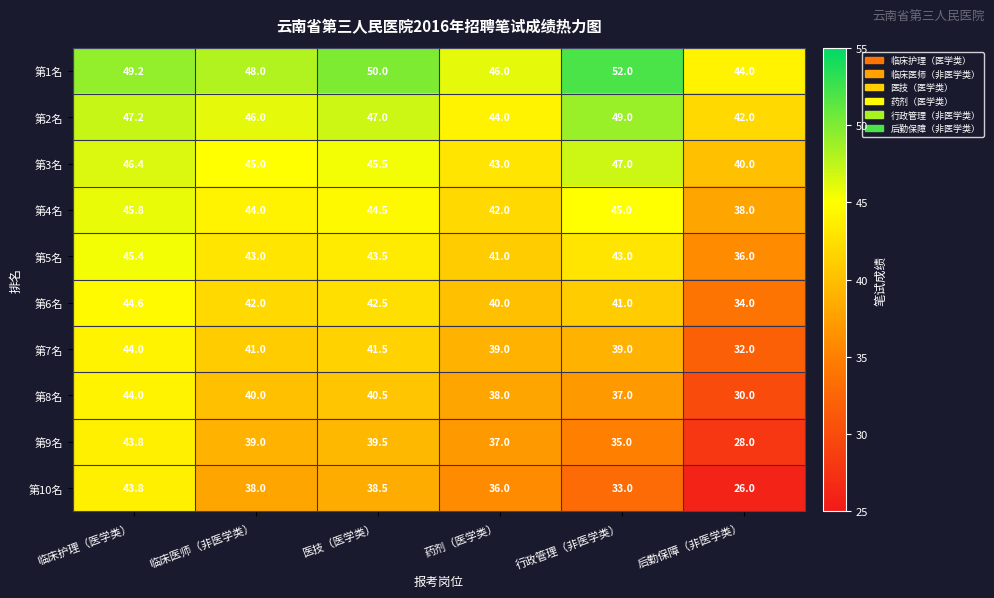

How many values in the 第4名 series are below 44?

2